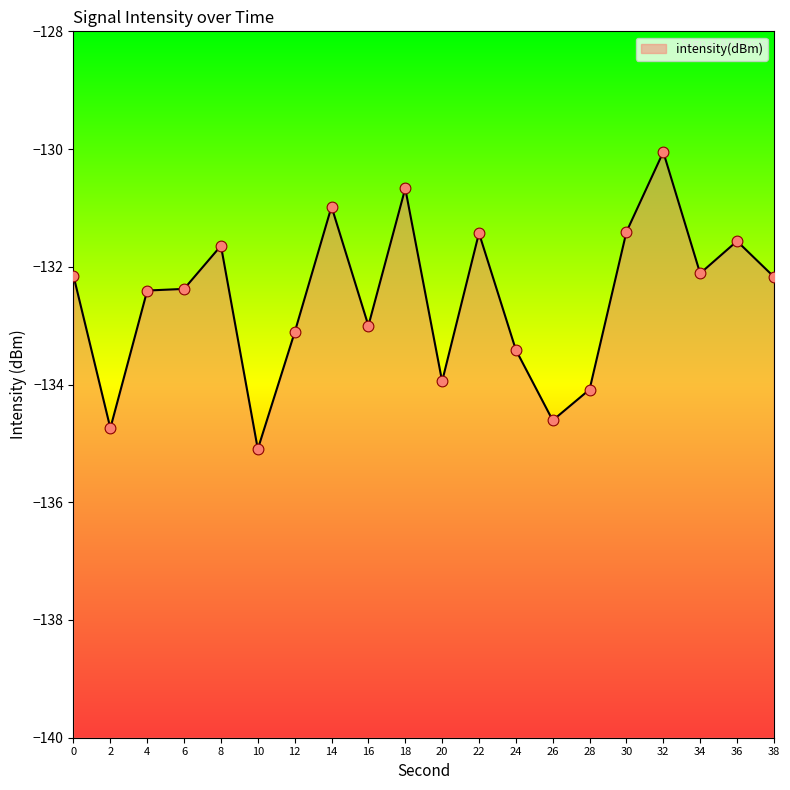

Between 18 and 4, which is larger?

18